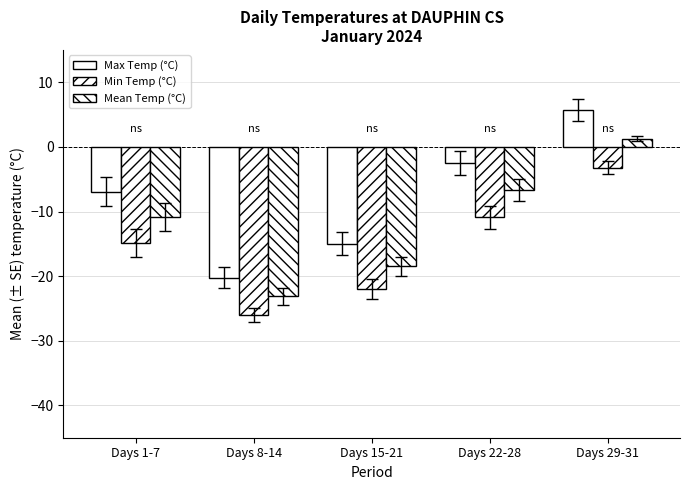

True or false: Max Temp (°C) has a value of -0.6 at Days 22-28.

False